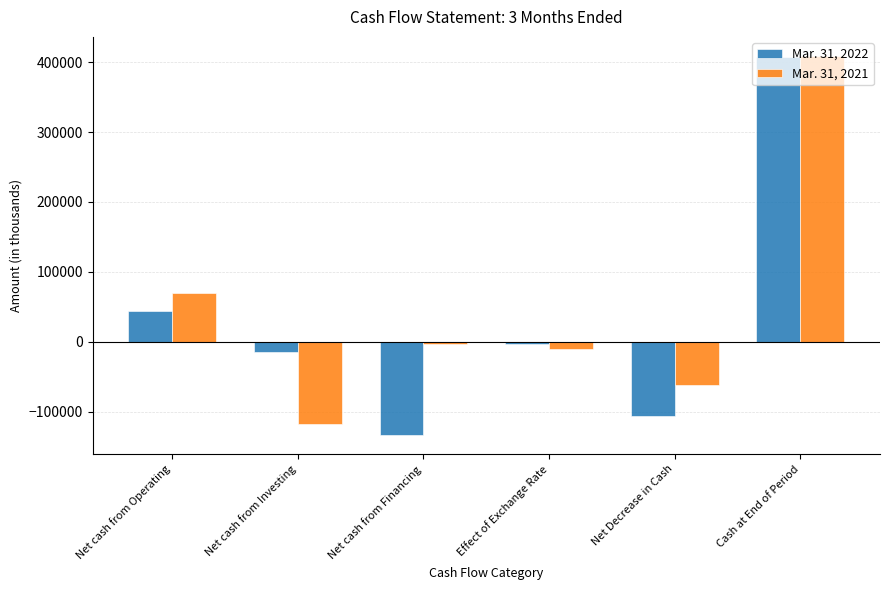

What is the spread (max minus min) of values at Net cash from Financing?

130450